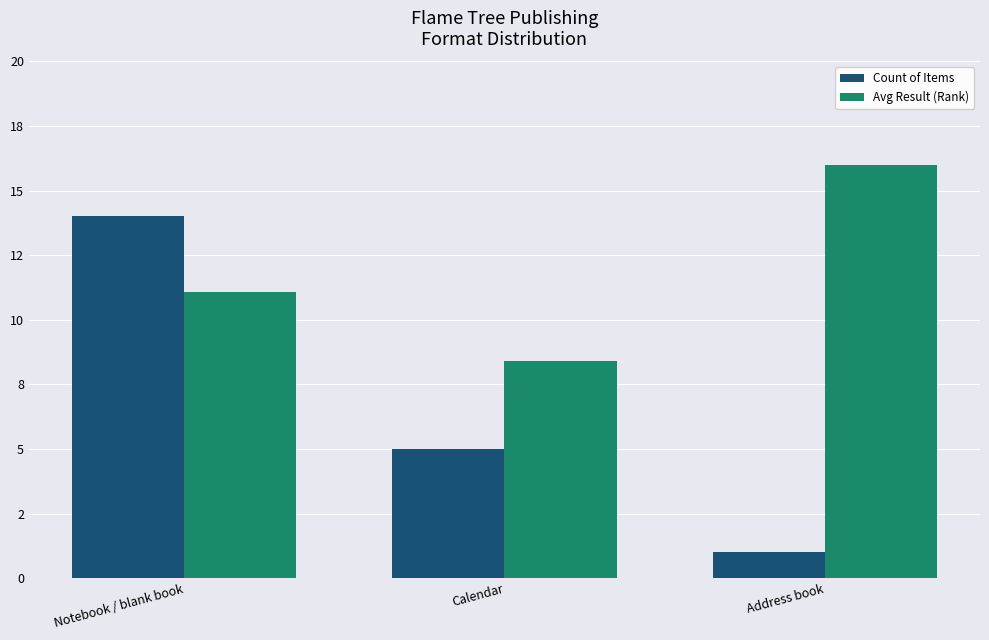

The value of Count of Items at Address book is 0.7. True or false?

False